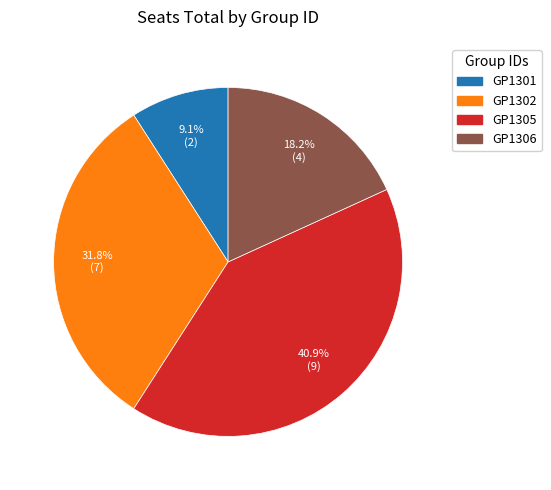

Does any single category account for the majority?

No